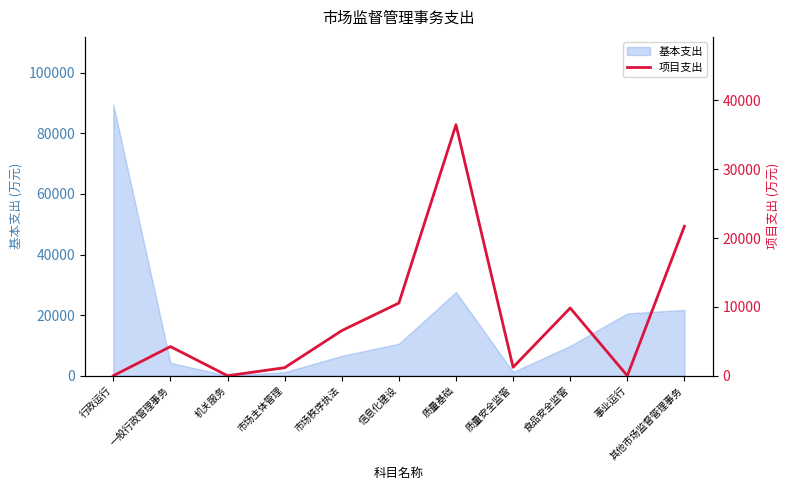

List the labels in order of value, largest first.

质量基础, 其他市场监督管理事务, 信息化建设, 食品安全监管, 市场秩序执法, 一般行政管理事务, 质量安全监管, 市场主体管理, 行政运行, 机关服务, 事业运行